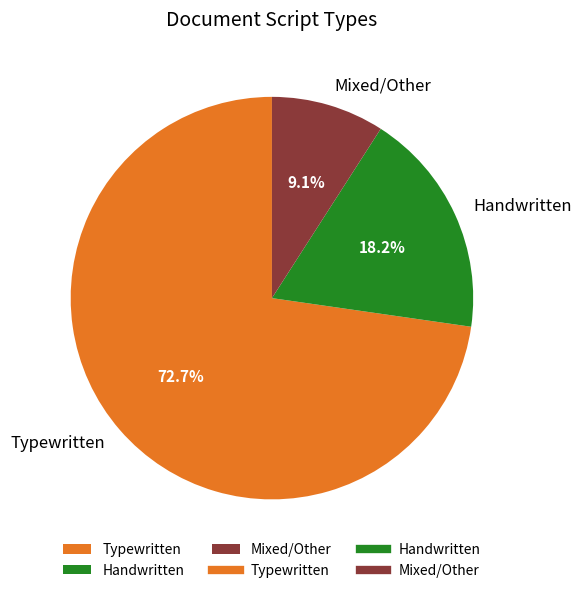

Which slice represents more than half of the pie?

Typewritten